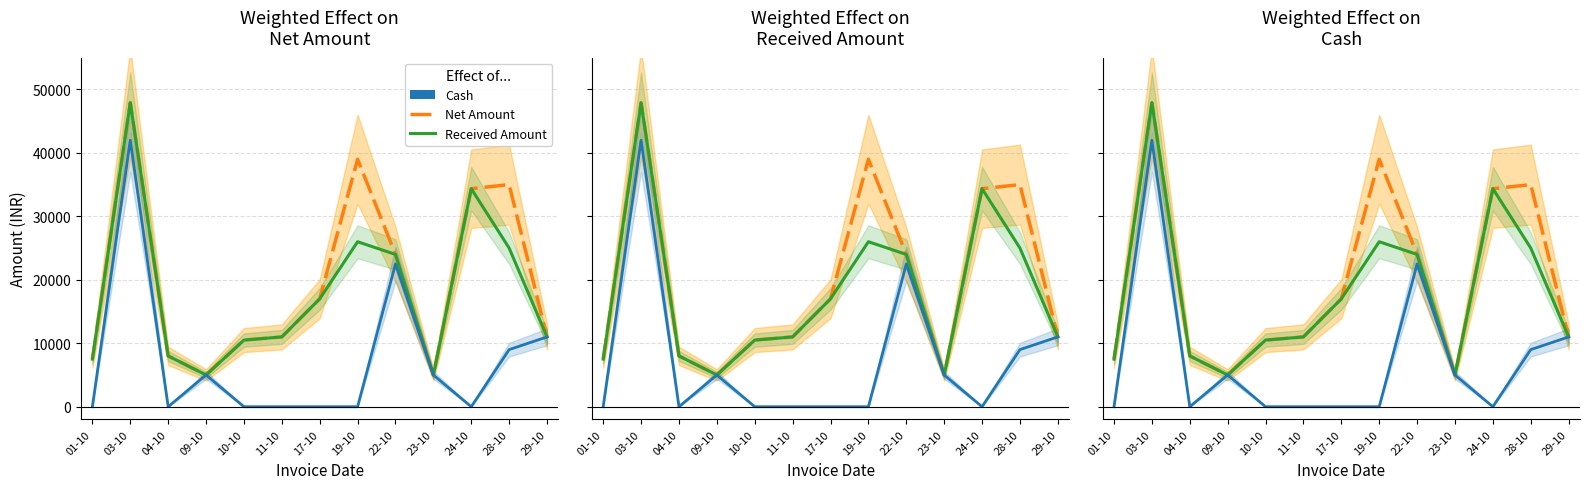

At which label does Net Amount reach its peak?

03-10